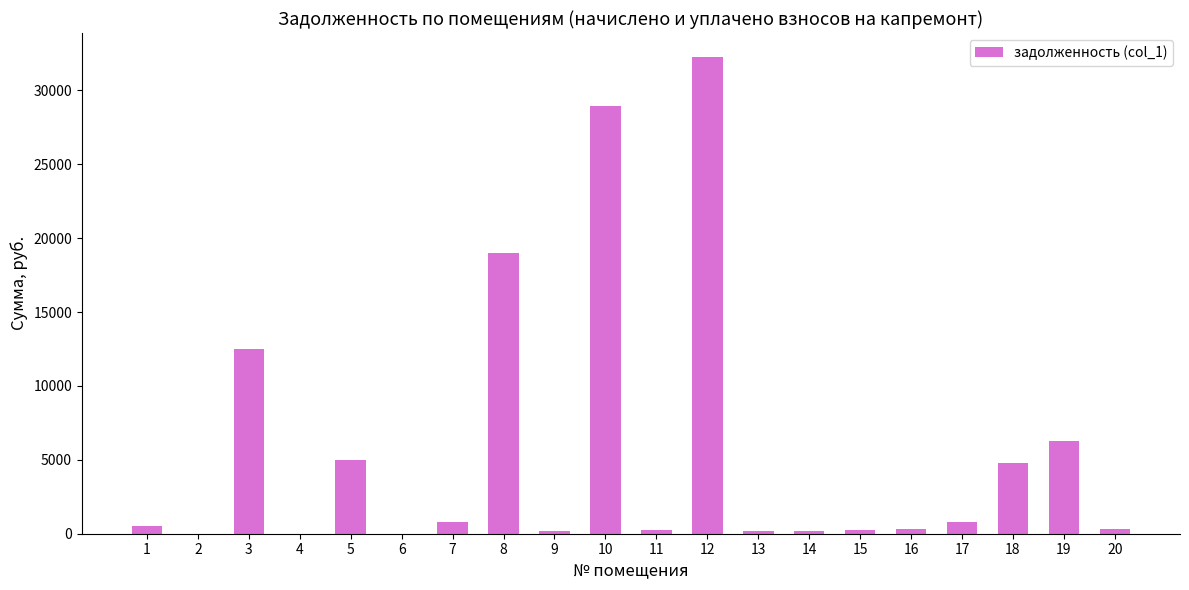

What is the change in value from 4 to 17?

+824.8